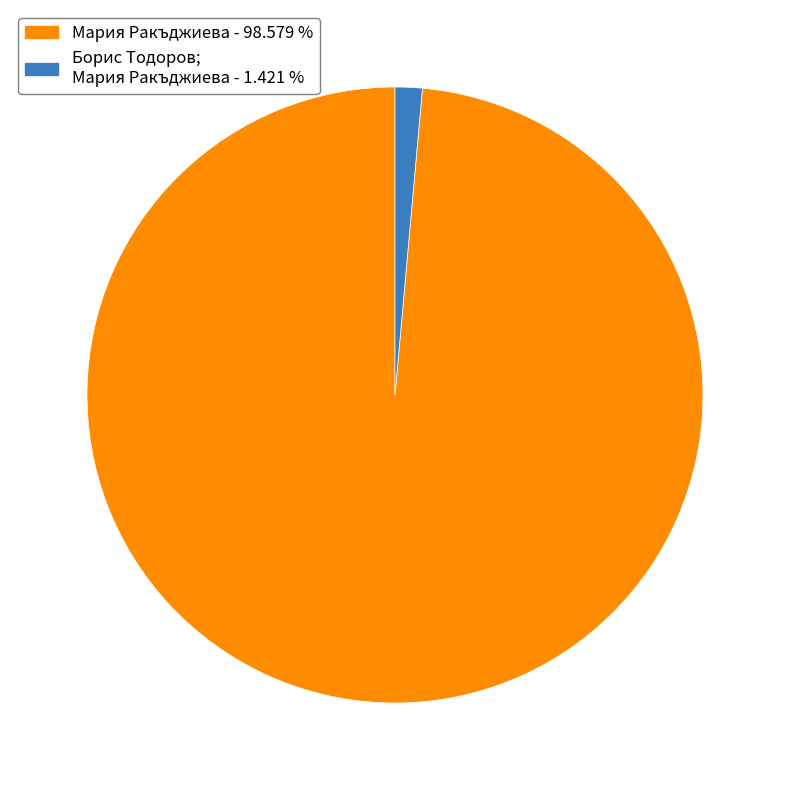

Combined, do Мария Ракъджиева - 98.579 % and Борис Тодоров; Мария Ракъджиева - 1.421 % account for over 50%?

Yes